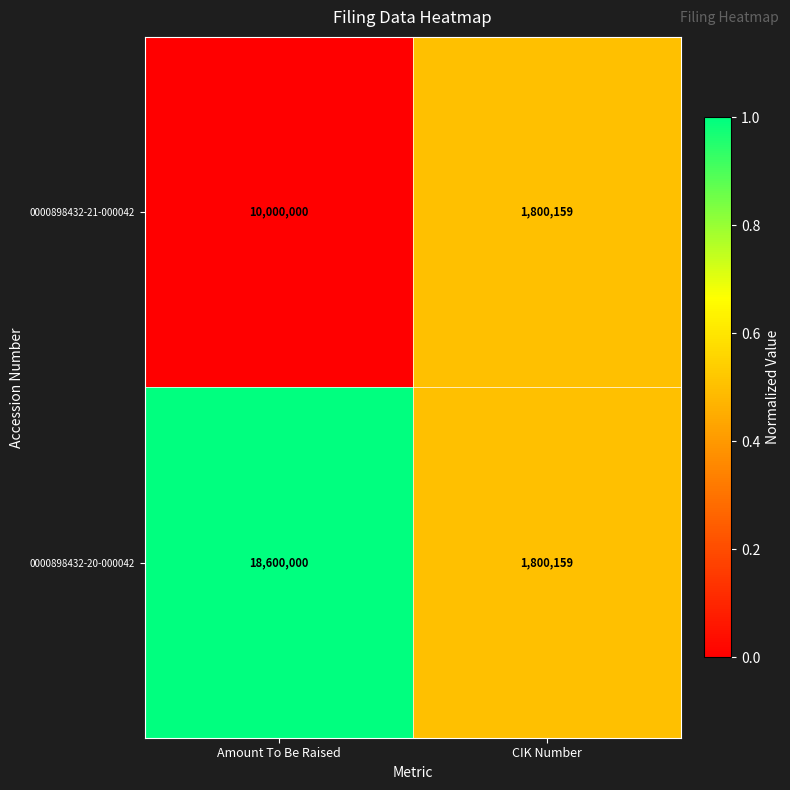

Which series has the largest total across all categories?

0000898432-20-000042